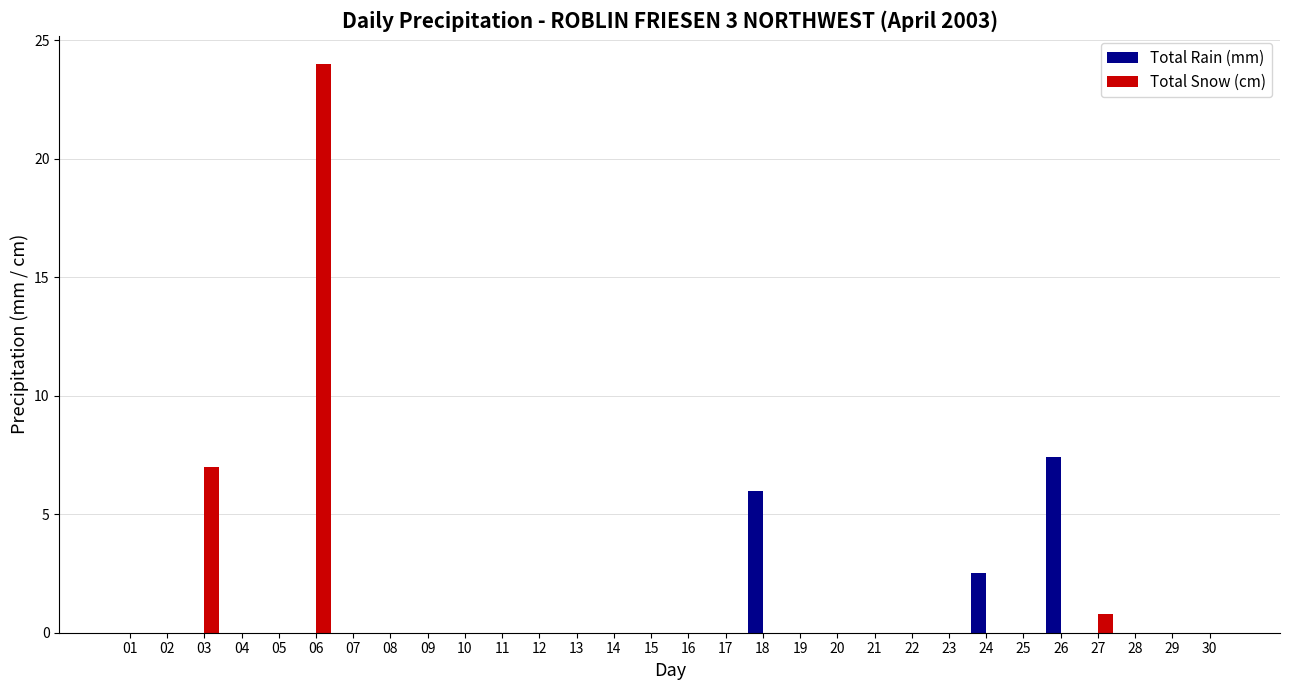

What is the spread (max minus min) of values at 18?

6.0